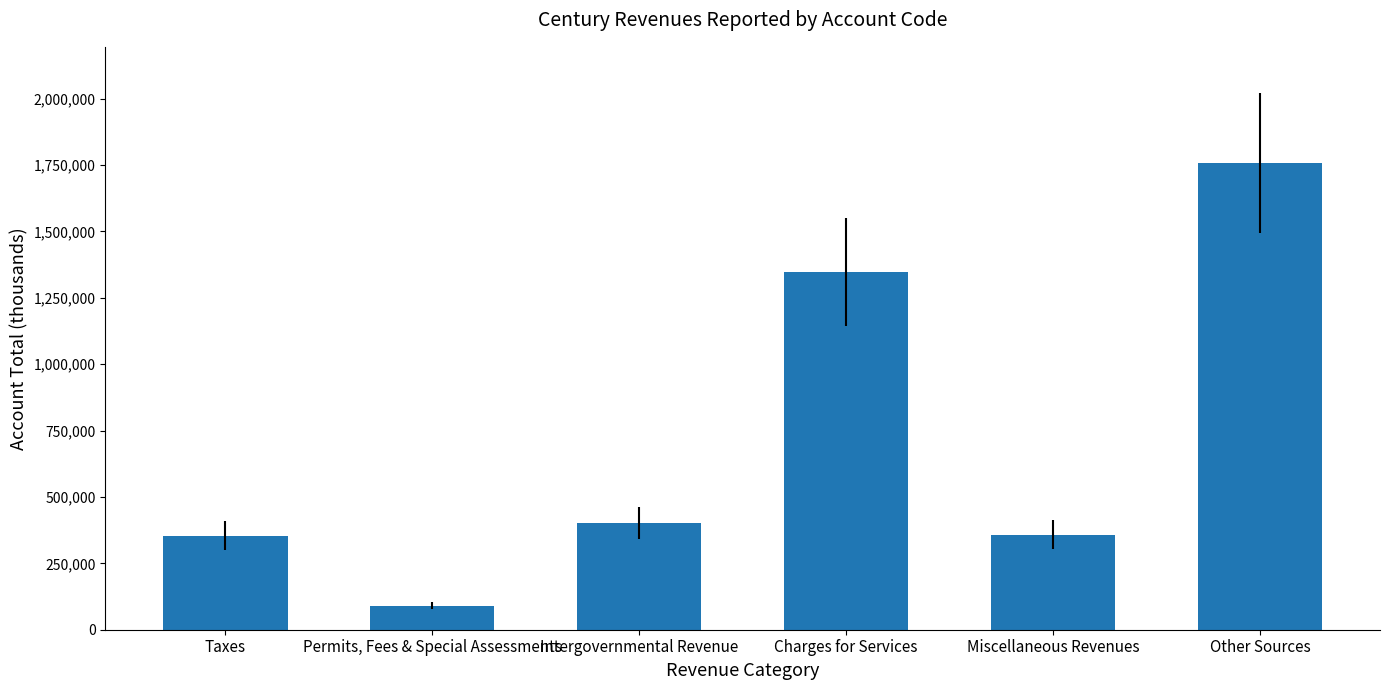

What is the change in value from Intergovernmental Revenue to Miscellaneous Revenues?

-42241